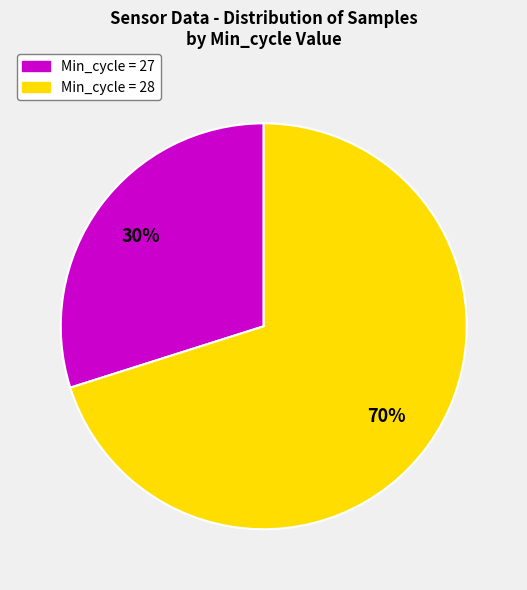

To the nearest percent, what is the average slice percentage?

50%